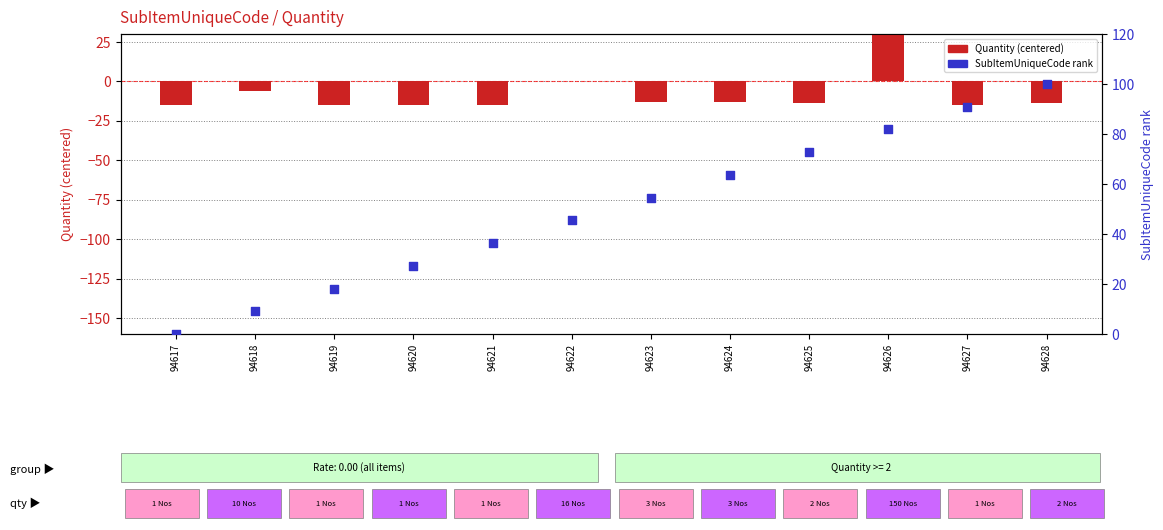

Is the value of Quantity (centered) at 94617 greater than the value of SubItemUniqueCode rank at 94618?

No